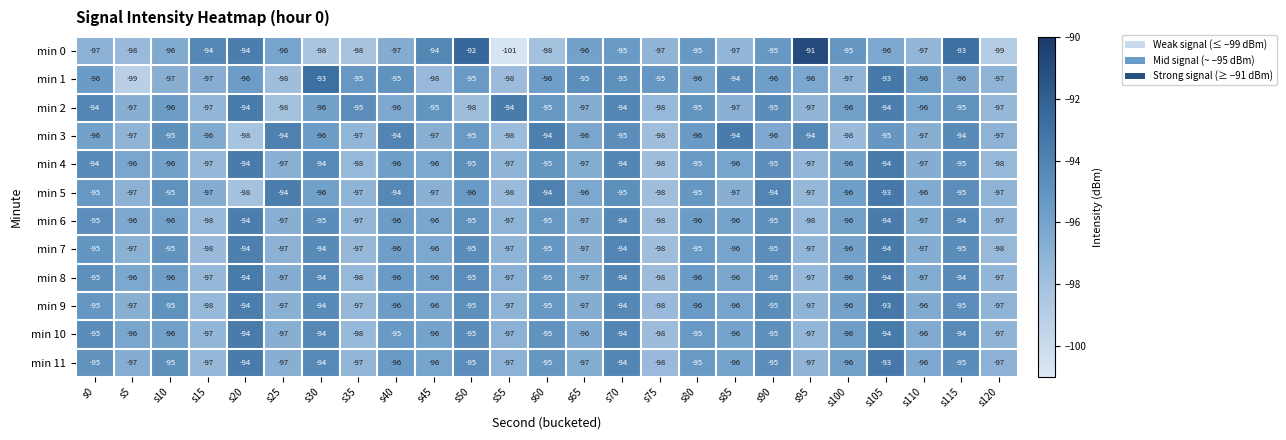

Count the number of categories in the chart.

25